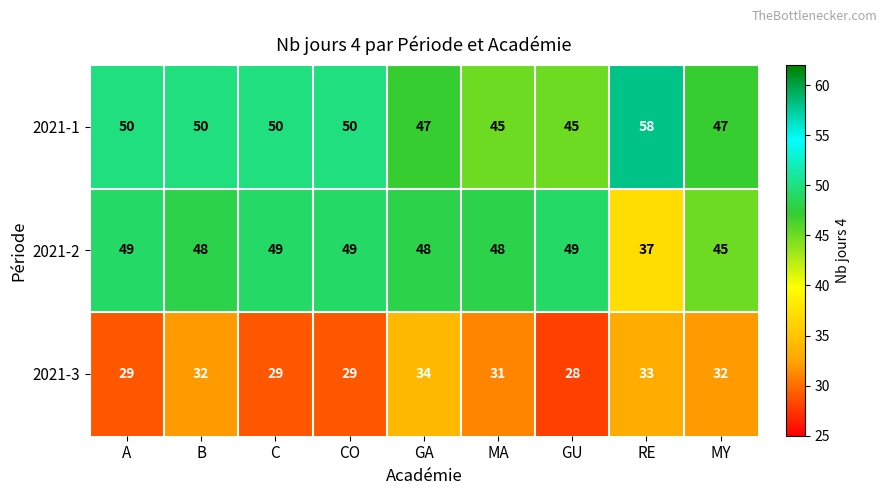

What is the spread (max minus min) of values at C?

21